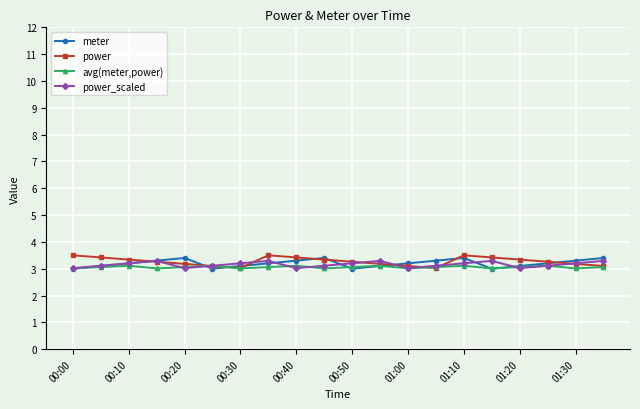

What is the highest value of the power_scaled series?

3.3